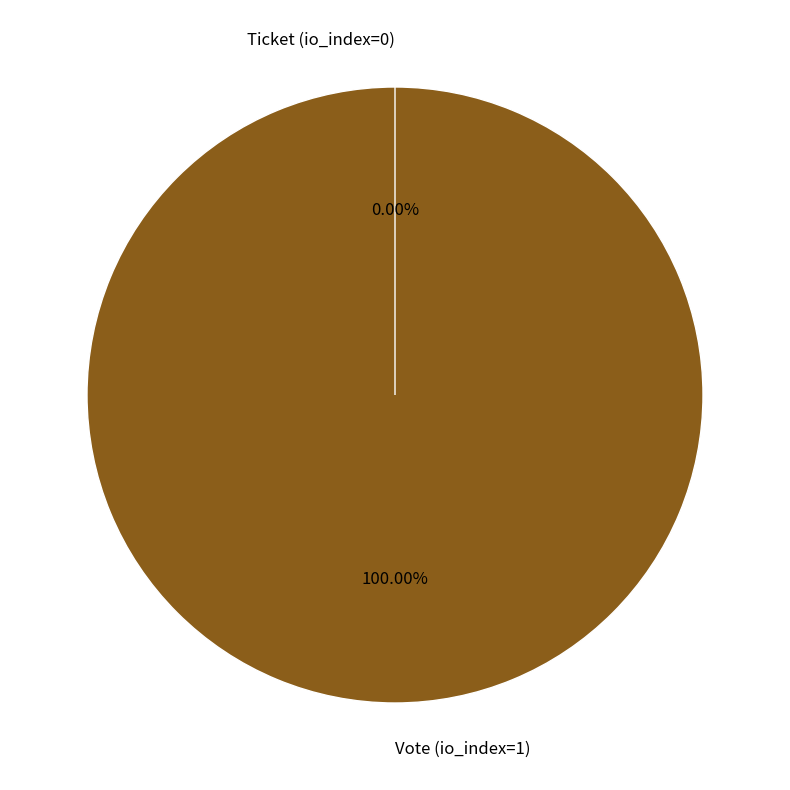

Count the number of slices in the pie.

2